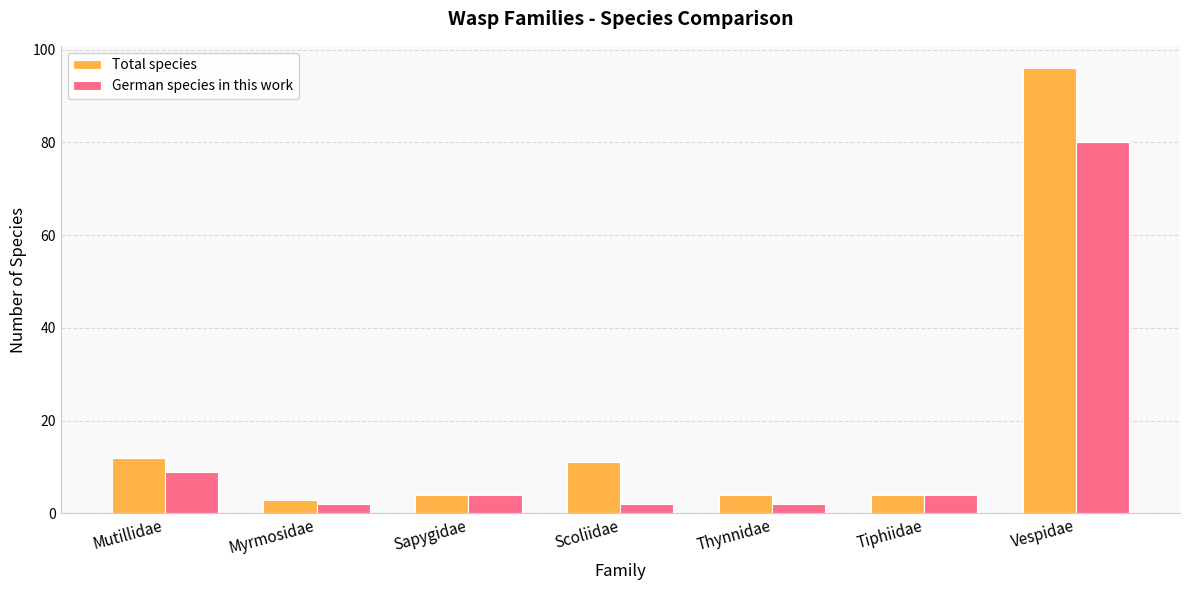

Reading left to right, extract all data points from this chart.

Total species: 12	3	4	11	4	4	96
German species in this work: 9	2	4	2	2	4	80